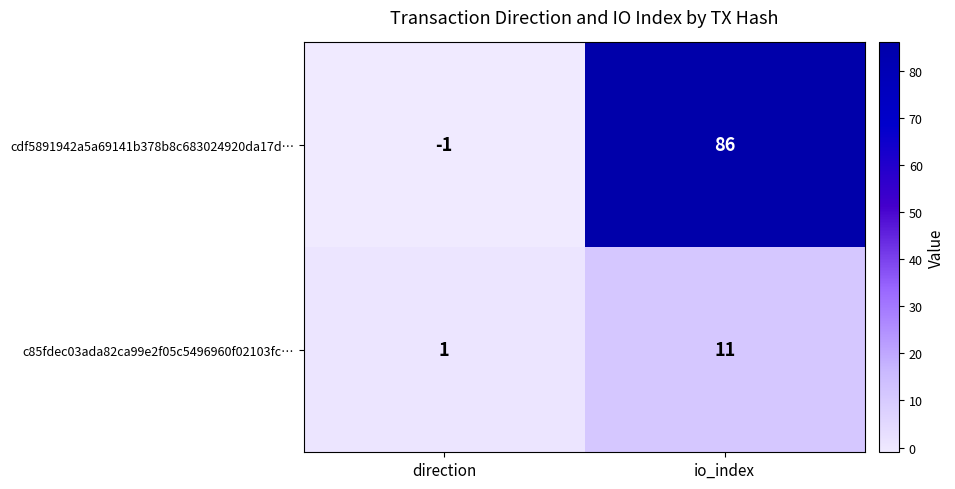

What is the difference between the c85fdec03ada82ca99e2f05c5496960f02103fc… values at io_index and direction?

10